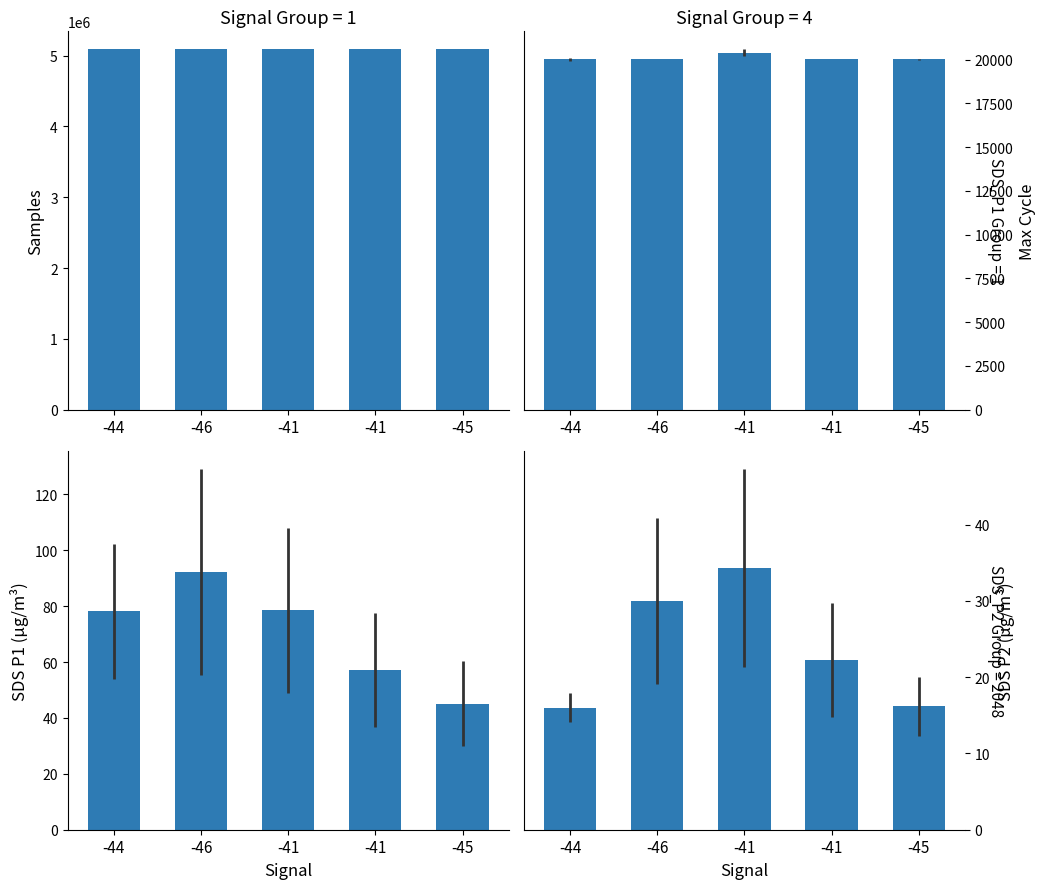

What is the sum of the Samples values at -44 and -46?

10172961.0